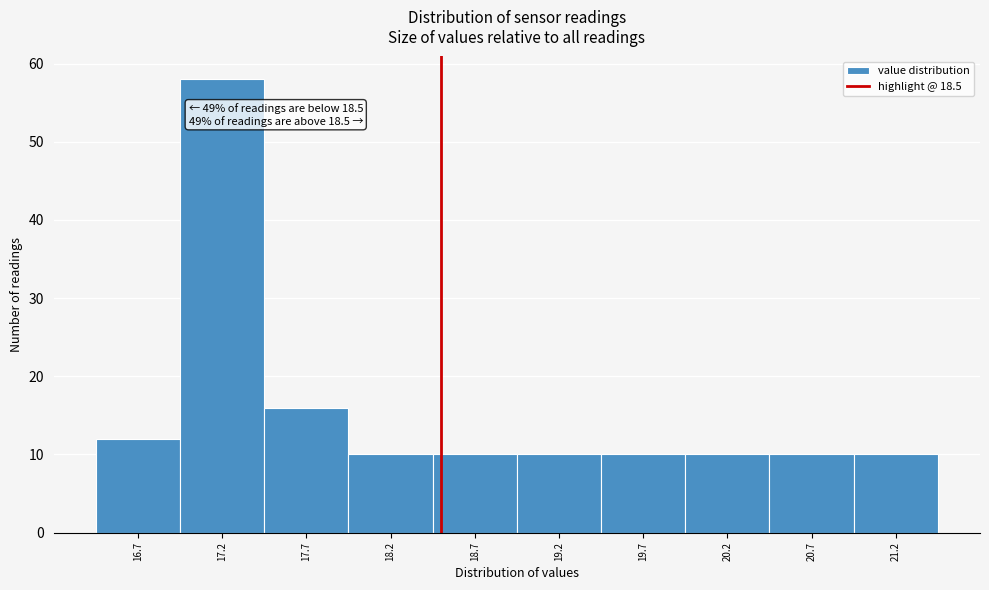

Over which range of the x-axis is the bar tallest?

16.95 to 17.45